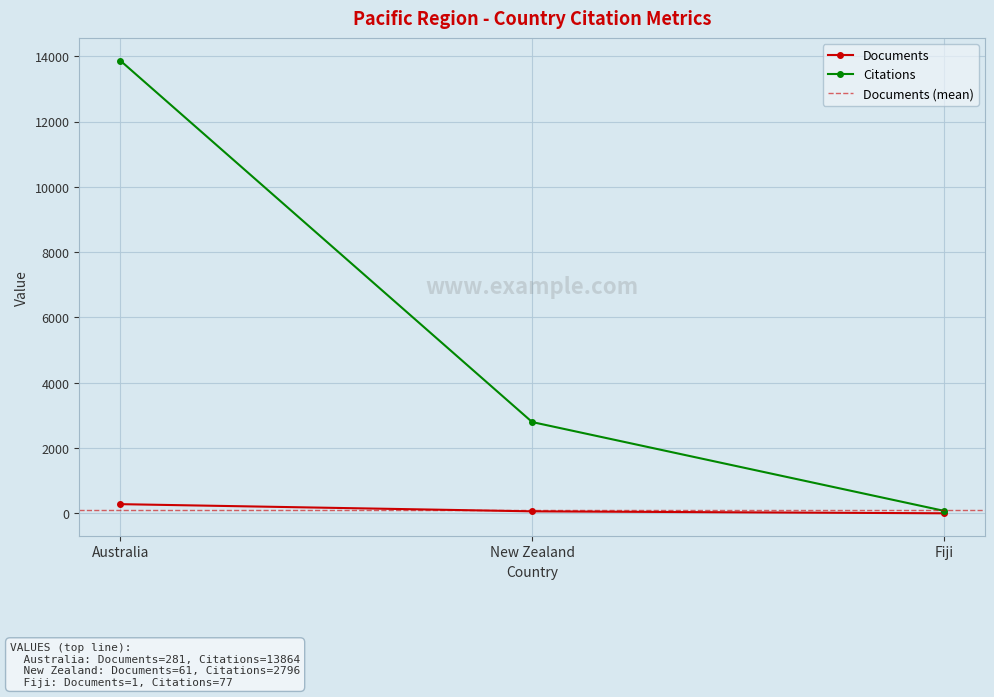

Rank the categories by Citations value from lowest to highest.

Fiji, New Zealand, Australia